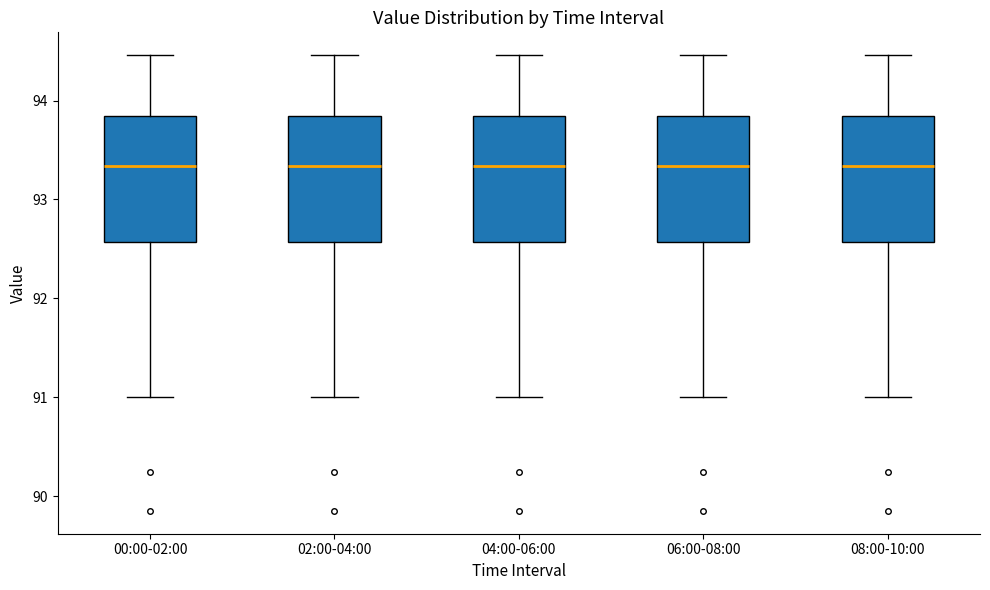

Reading left to right, transcribe this box plot: for each box, give where its median line is, the range the box spans, and where its two whiskers end, as read against the y-axis. The values are not printed on the chart, so give them approximately, as read against the axis.

00:00-02:00: median 93.3, box 92.6 to 93.8, whiskers 91.0 to 94.5
02:00-04:00: median 93.3, box 92.6 to 93.8, whiskers 91.0 to 94.5
04:00-06:00: median 93.3, box 92.6 to 93.8, whiskers 91.0 to 94.5
06:00-08:00: median 93.3, box 92.6 to 93.8, whiskers 91.0 to 94.5
08:00-10:00: median 93.3, box 92.6 to 93.8, whiskers 91.0 to 94.5